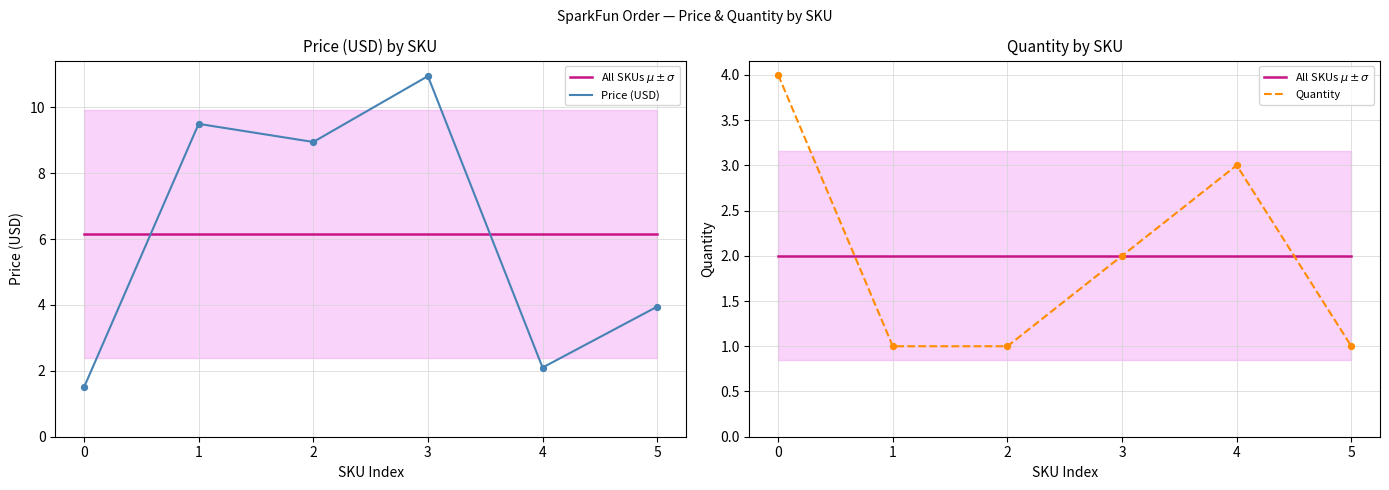

Which series has the largest total across all categories?

Price (USD)